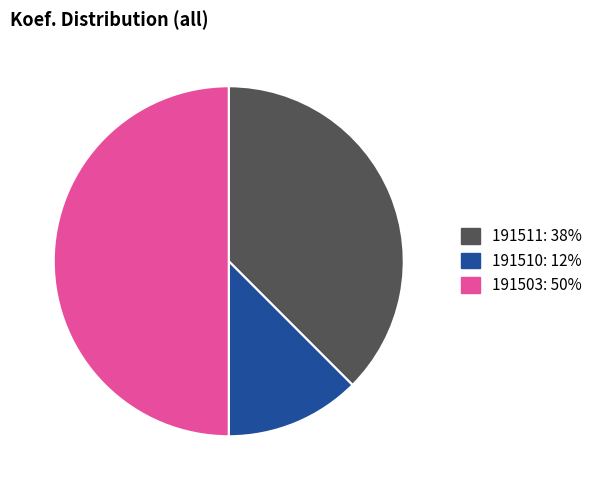

Is the sum of 191503: 50% and 191510: 12% greater than half?

Yes